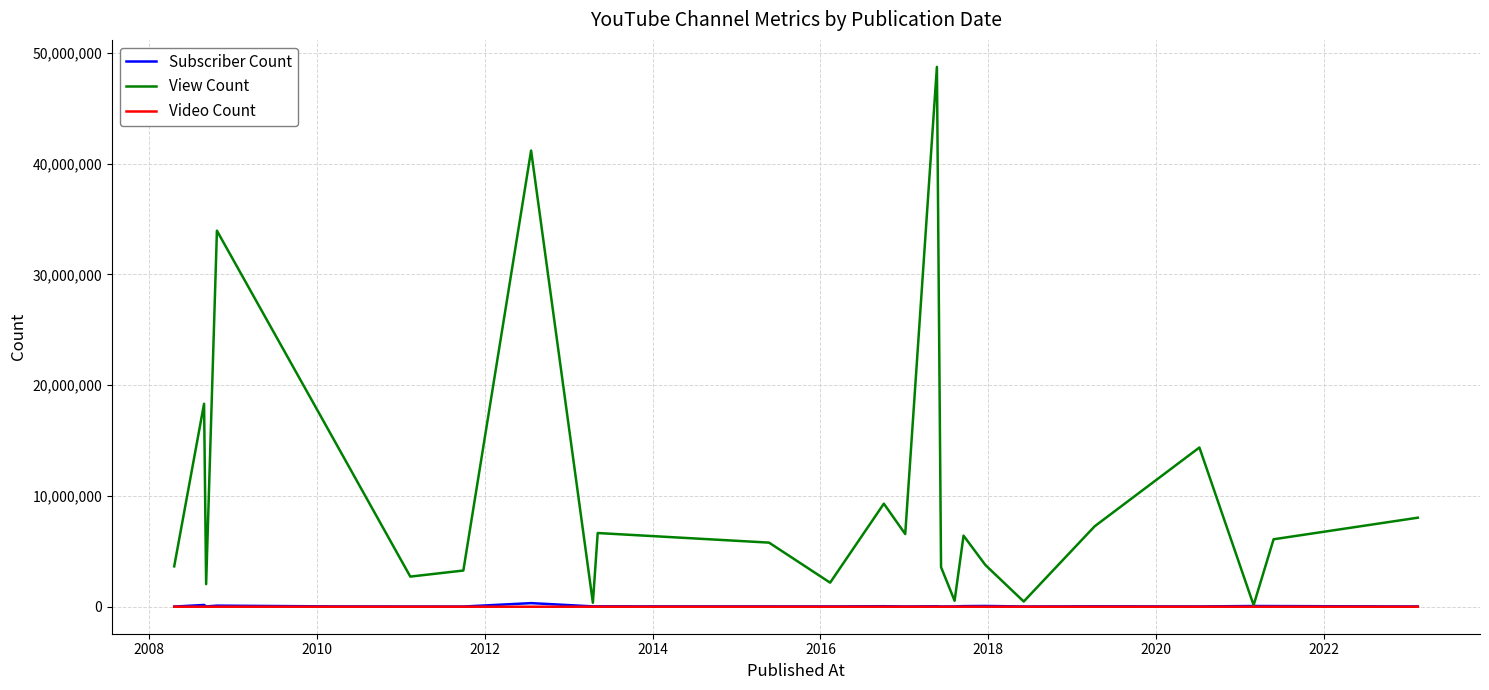

What is the greatest value displayed?

48719612